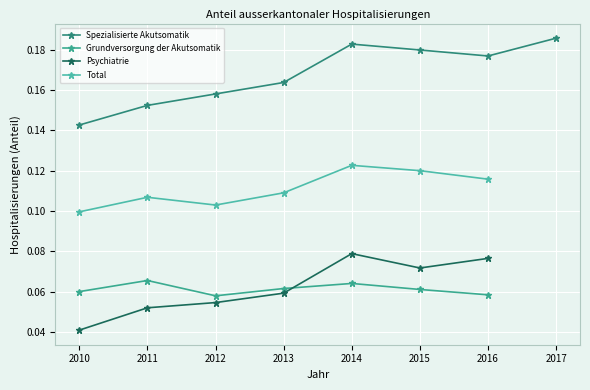

Is the value of Total at 2016 greater than the value of Psychiatrie at 2015?

Yes